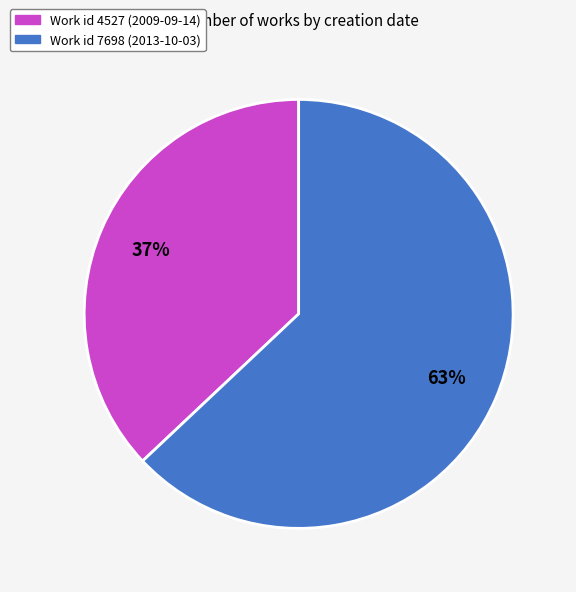

Rank the categories by value from highest to lowest.

Work id 7698 (2013-10-03), Work id 4527 (2009-09-14)